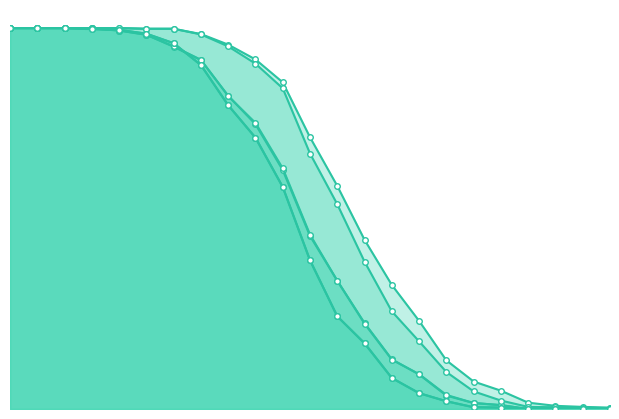

True or false: fifo only has more than 0 points higher than both neighbors.

True